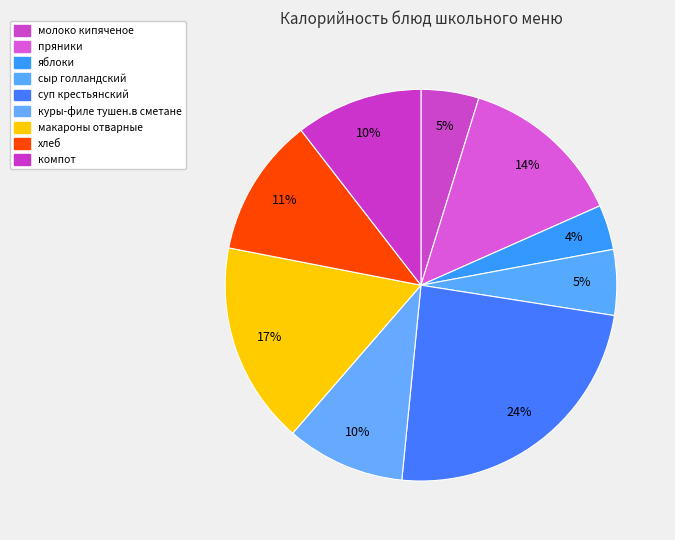

Which has a higher value, куры-филе тушен.в сметане or хлеб?

хлеб